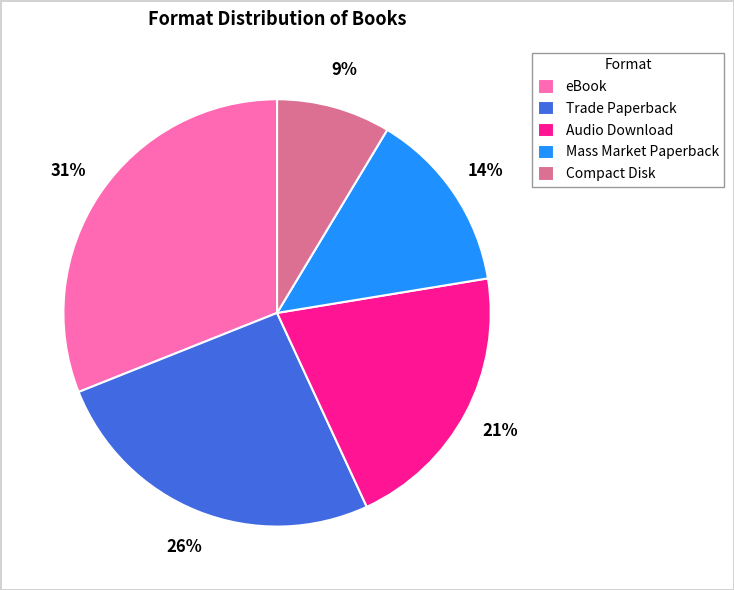

Is it true that eBook is 31% of the pie?

True